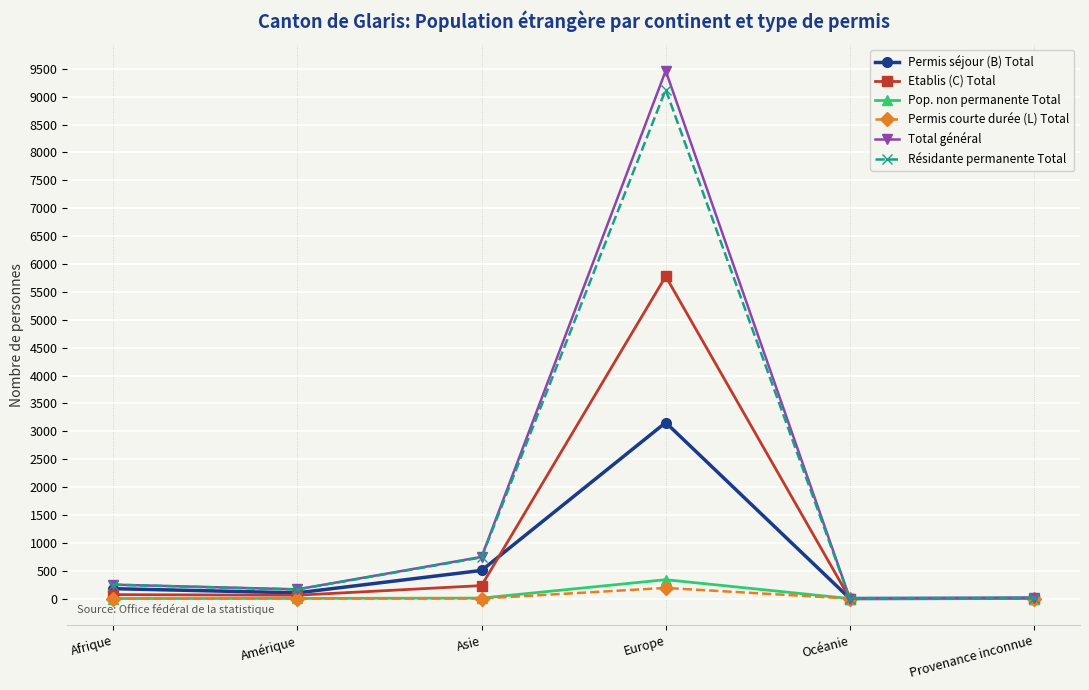

What is the label of the 6th point from the right?

Afrique